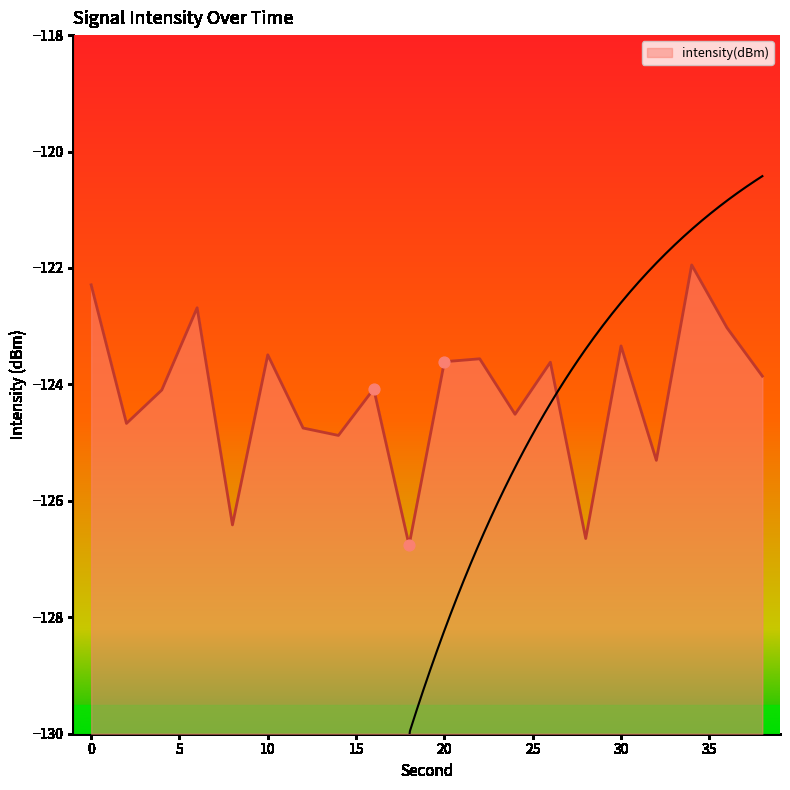

Between 10 and 4, which is larger?

10